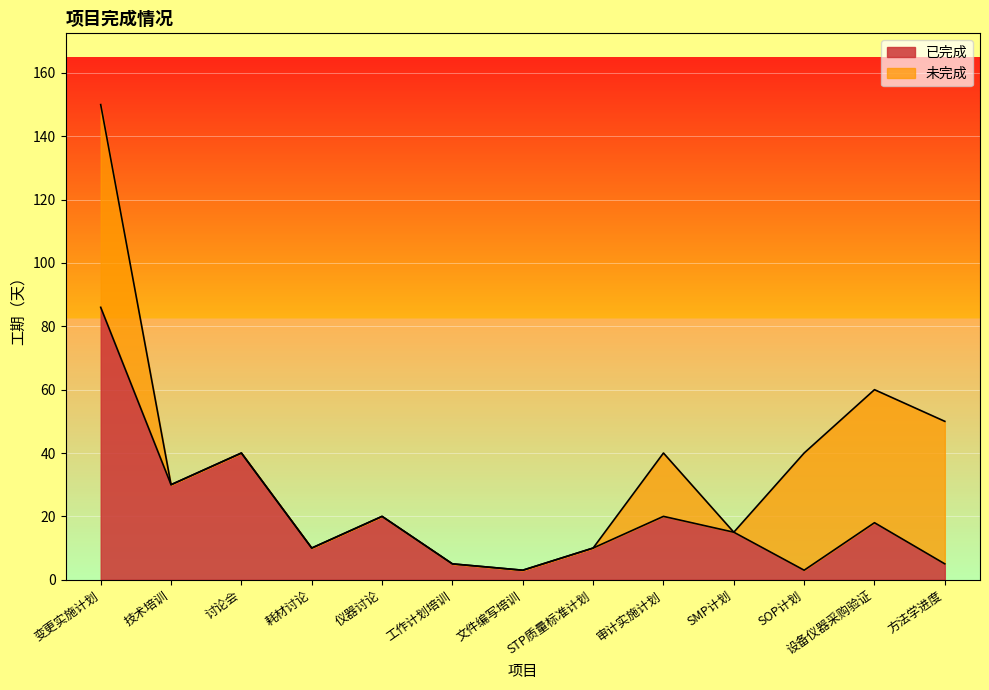

Read the value at 耗材讨论.

10